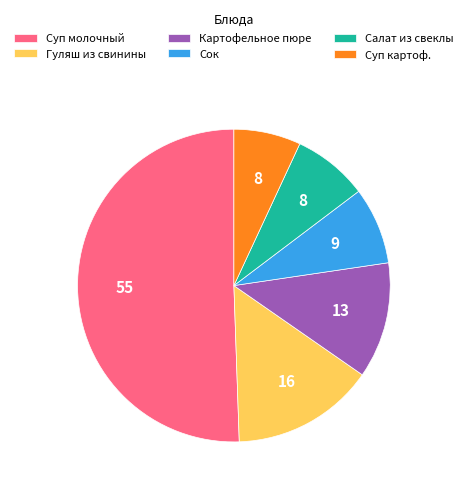

Between Суп картоф. and Картофельное пюре, which is larger?

Картофельное пюре